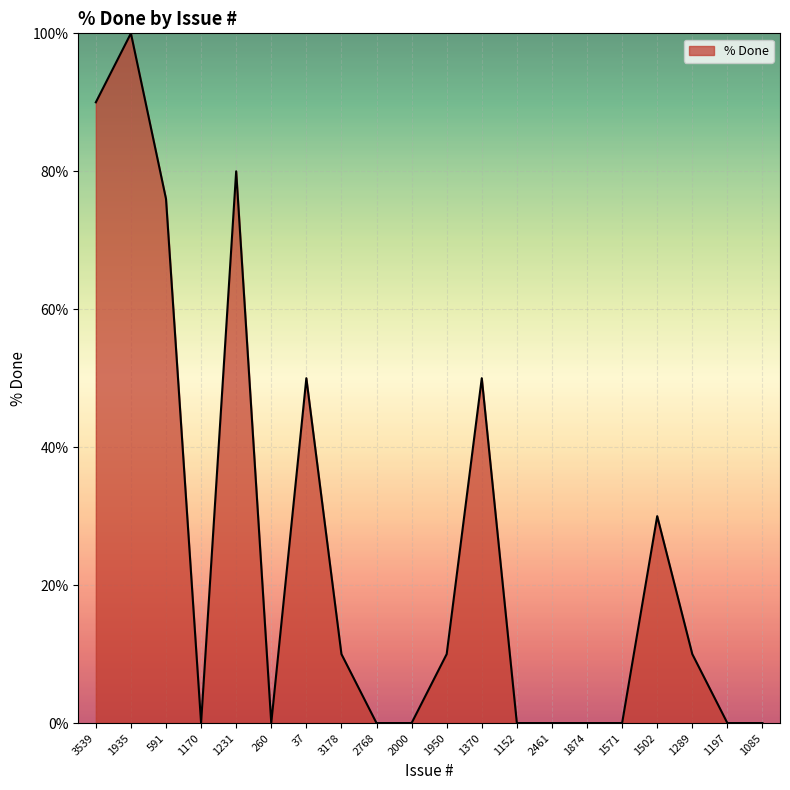

What is the maximum value shown in the chart?

100